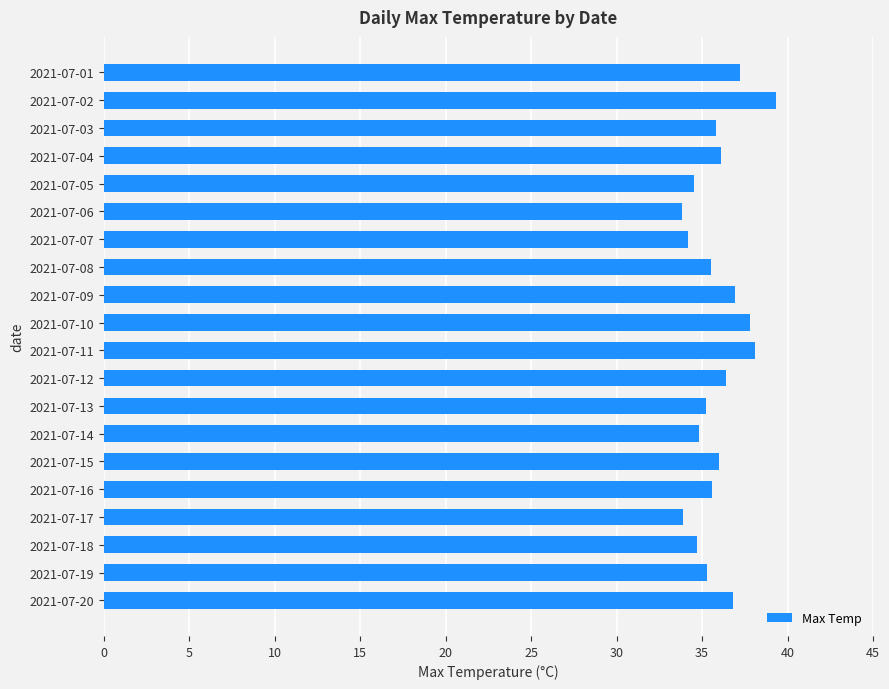

What is the value of the 13th bar from the top?

35.2